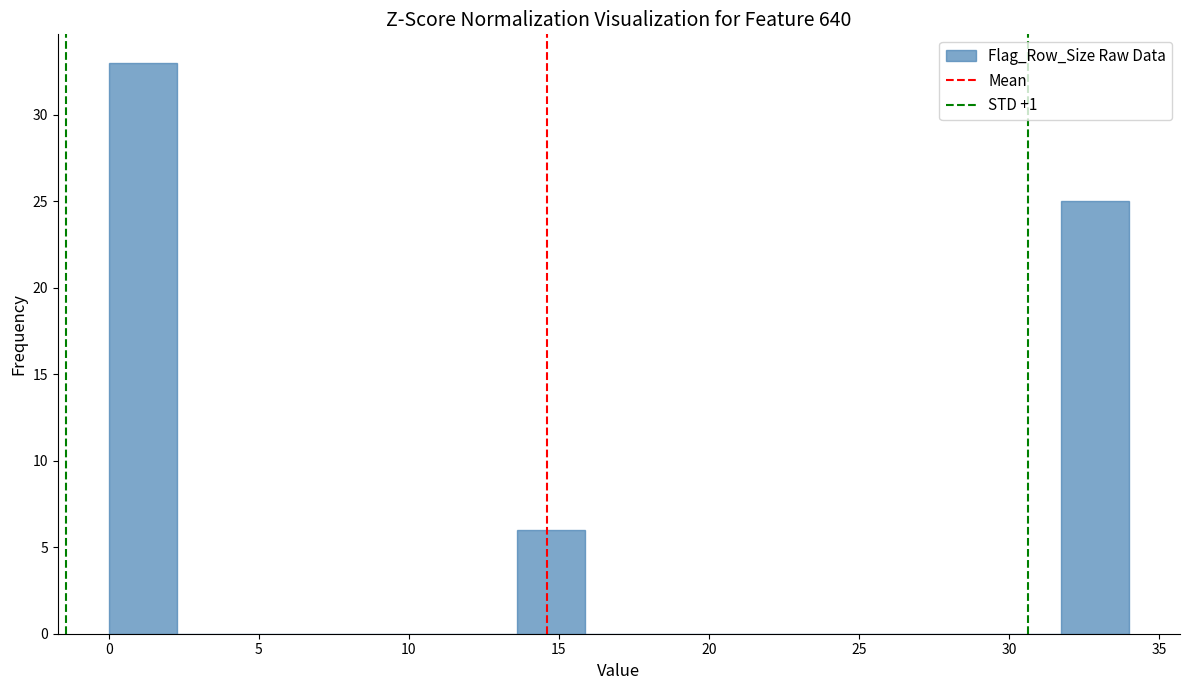

How tall is the bar that spans 0.0 to 2.5 on the x-axis? Neither the bar edges nor the heights are printed on the chart, so give them approximately, as read against the axes.

33